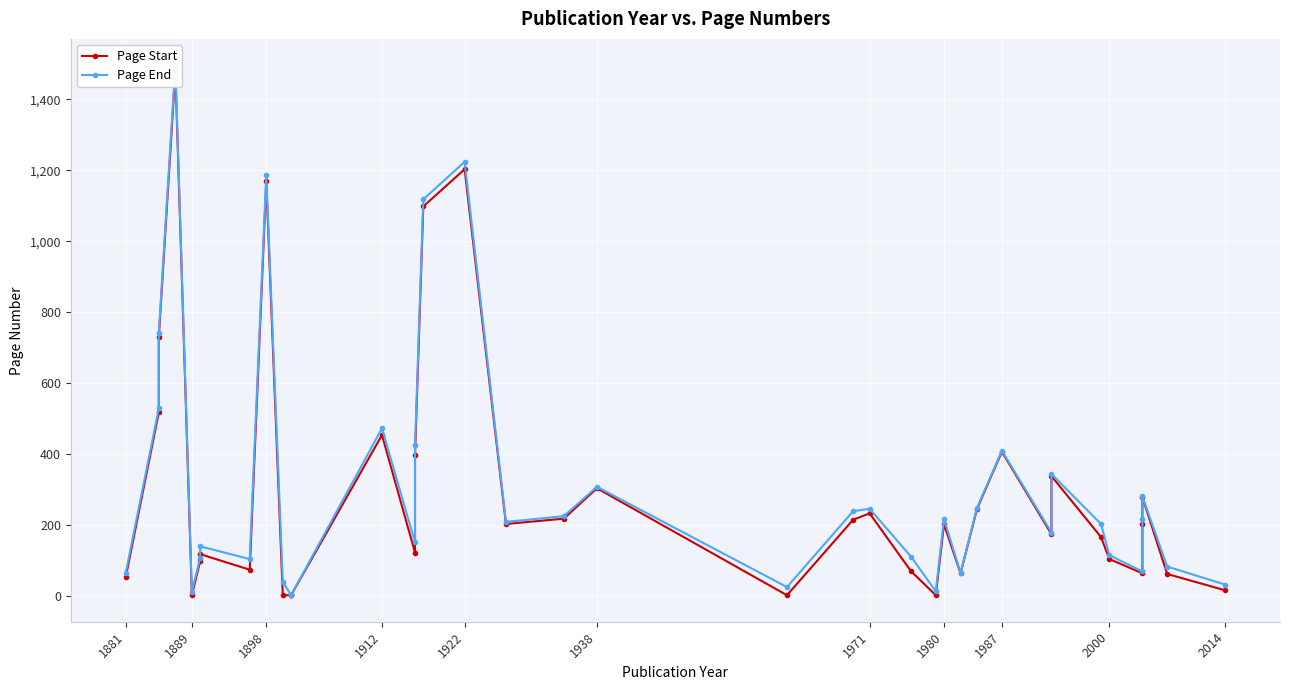

What is the difference between the second highest and minimum values in the Page End series?

1223